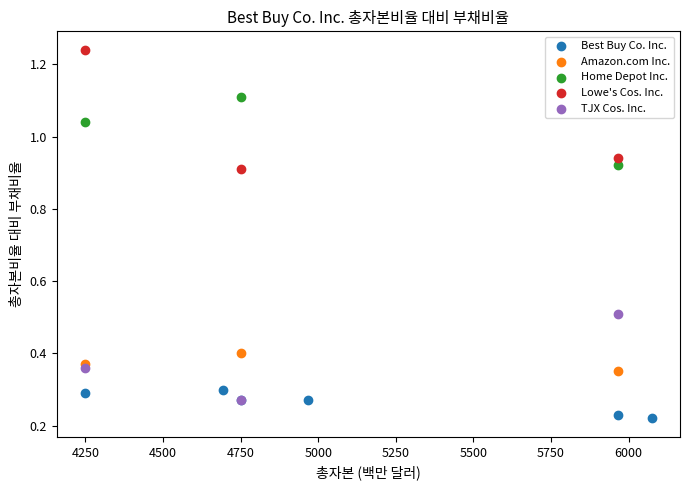

Which series has the largest Y range (max minus min)?

Lowe's Cos. Inc.